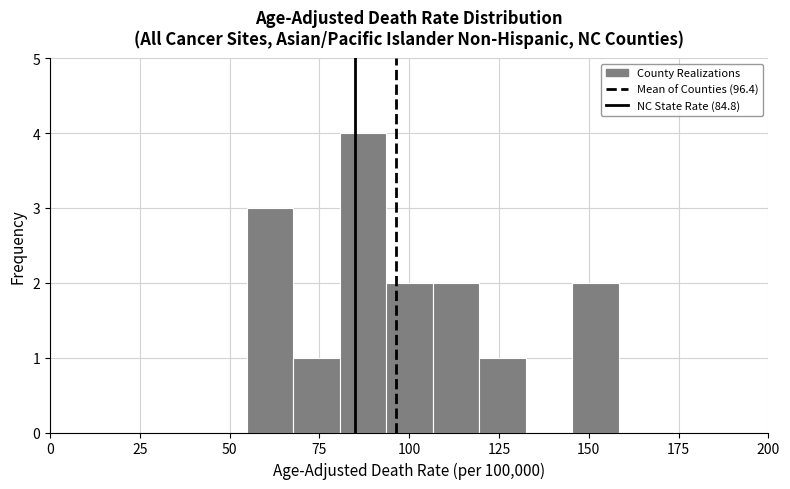

Around what value on the x-axis is the tallest bar? Give the approximate position of its centre, as read against the axis.

85